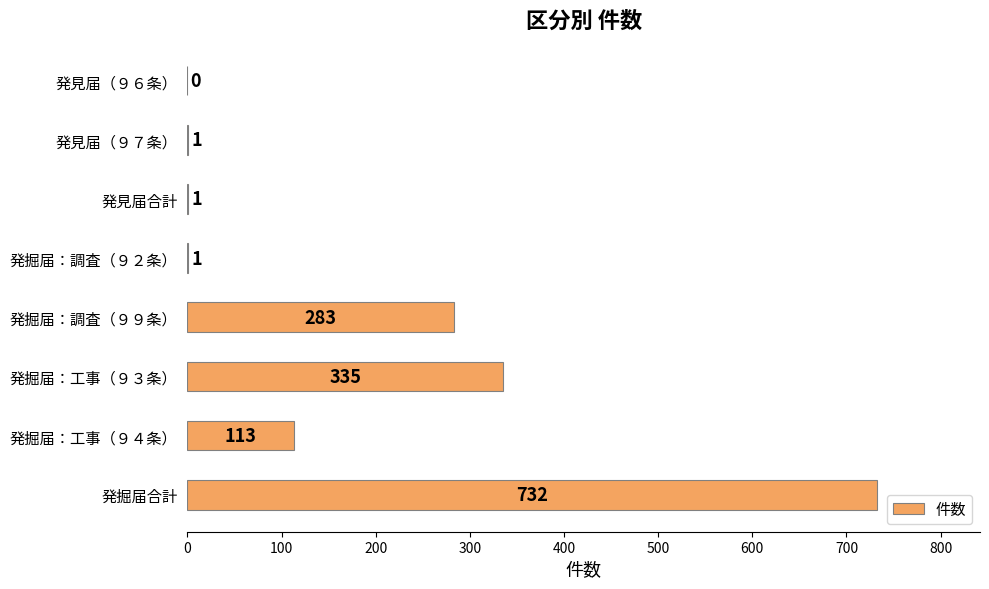

How many distinct data groups are displayed?

1